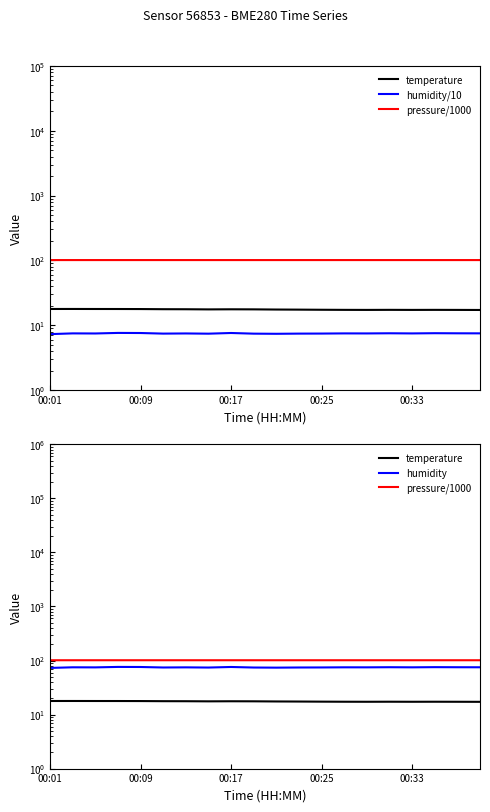

The humidity/10 series shows 7.6 at 00:17. True or false?

True